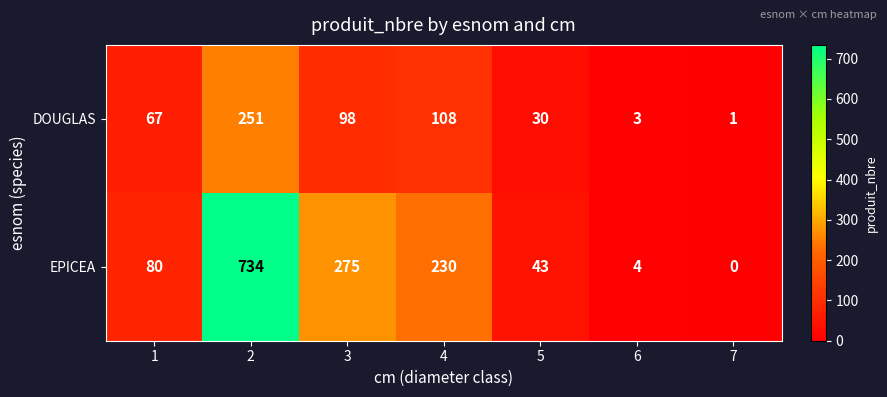

Which series has the largest total across all categories?

EPICEA